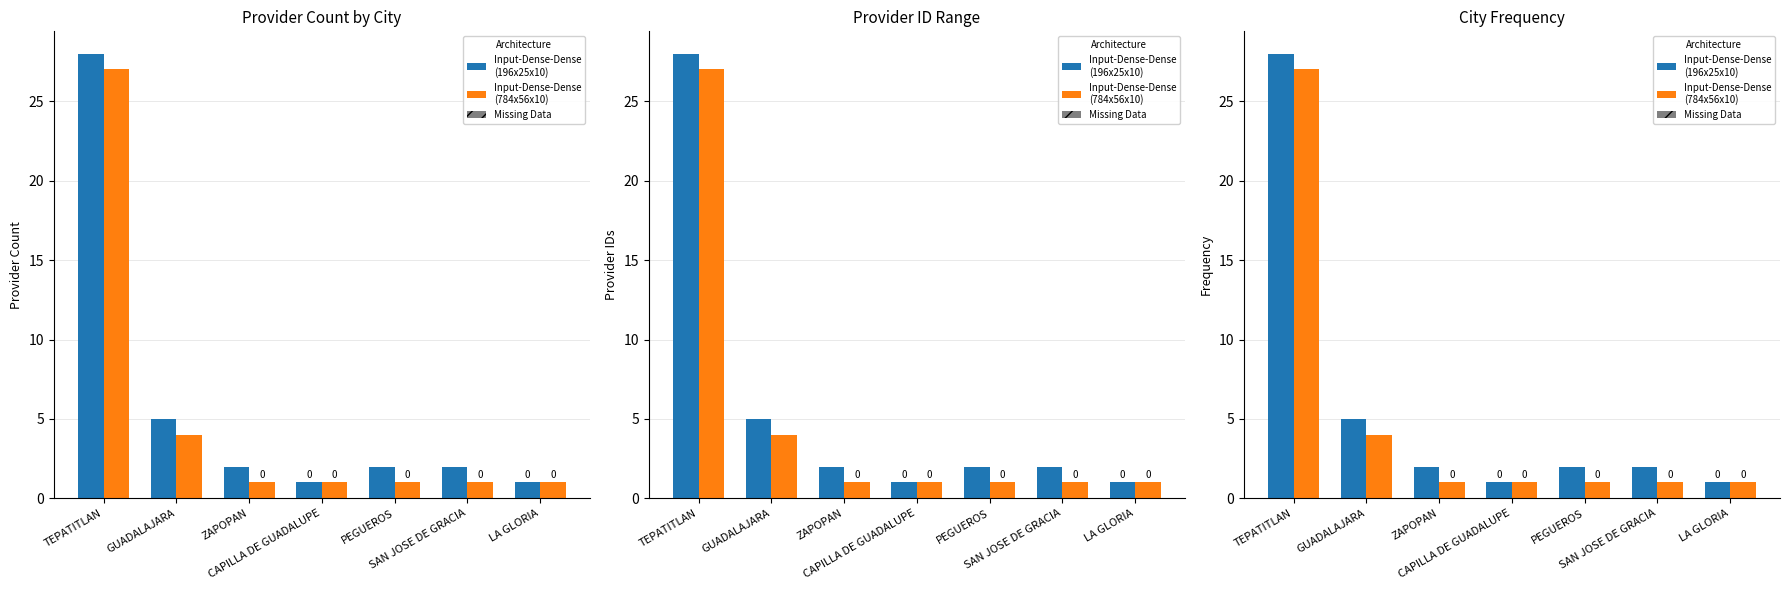

What is the total value across all series at TEPATITLAN?

55